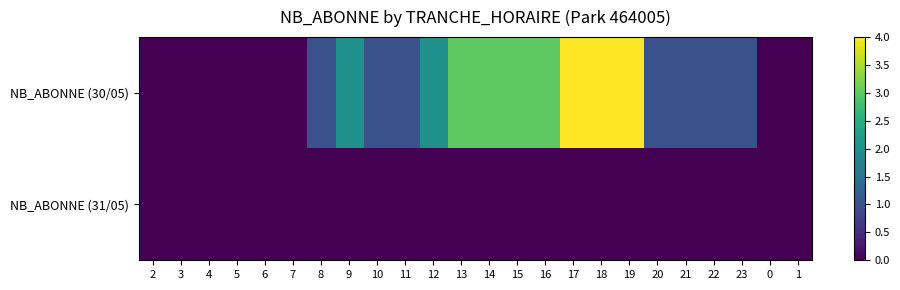

List the series in order of their overall mean, highest first.

NB_ABONNE (30/05), NB_ABONNE (31/05)